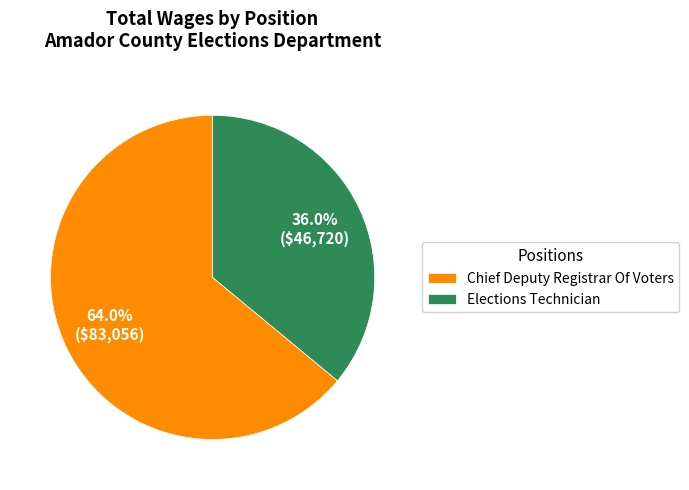

Rank the categories by value from highest to lowest.

Chief Deputy Registrar Of Voters, Elections Technician